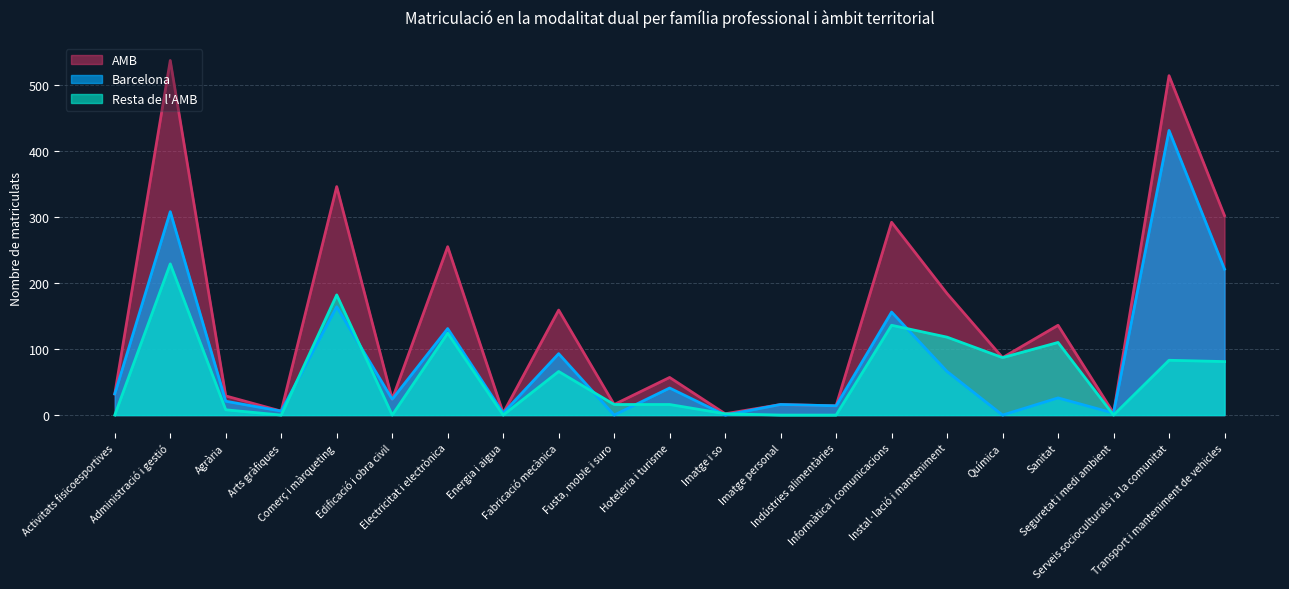

Reading right to left, list all the values displayed in this chart.

Barcelona: Transport i manteniment de vehicles=221	Serveis socioculturals i a la comunitat=431	Seguretat i medi ambient=3	Sanitat=26	Química=0	Instal·lació i manteniment=66	Informàtica i comunicacions=156	Indústries alimentàries=14	Imatge personal=16	Imatge i so=0	Hoteleria i turisme=41	Fusta, moble i suro=0	Fabricació mecànica=93	Energia i aigua=3	Electricitat i electrònica=131	Edificació i obra civil=24	Comerç i màrqueting=164	Arts gràfiques=6	Agrària=21	Administració i gestió=308	Activitats fisicoesportives=32
Resta de l'AMB: Transport i manteniment de vehicles=81	Serveis socioculturals i a la comunitat=83	Seguretat i medi ambient=0	Sanitat=110	Química=87	Instal·lació i manteniment=118	Informàtica i comunicacions=136	Indústries alimentàries=0	Imatge personal=0	Imatge i so=2	Hoteleria i turisme=16	Fusta, moble i suro=16	Fabricació mecànica=66	Energia i aigua=0	Electricitat i electrònica=124	Edificació i obra civil=0	Comerç i màrqueting=182	Arts gràfiques=0	Agrària=8	Administració i gestió=229	Activitats fisicoesportives=0
AMB: Transport i manteniment de vehicles=302	Serveis socioculturals i a la comunitat=514	Seguretat i medi ambient=3	Sanitat=136	Química=87	Instal·lació i manteniment=184	Informàtica i comunicacions=292	Indústries alimentàries=14	Imatge personal=16	Imatge i so=2	Hoteleria i turisme=57	Fusta, moble i suro=16	Fabricació mecànica=159	Energia i aigua=3	Electricitat i electrònica=255	Edificació i obra civil=24	Comerç i màrqueting=346	Arts gràfiques=6	Agrària=29	Administració i gestió=537	Activitats fisicoesportives=32